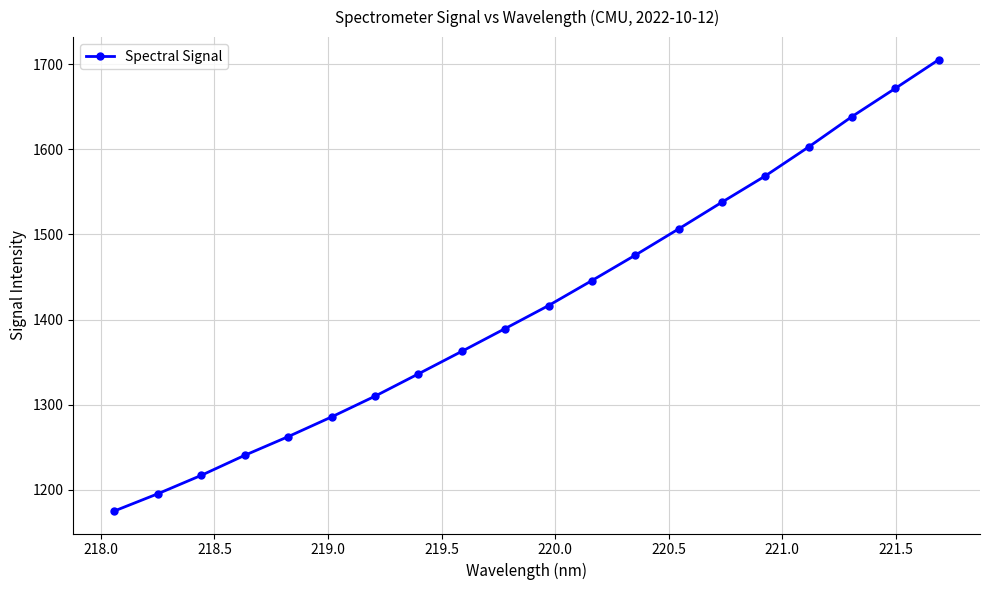

Count the number of values greater than 1416.

10